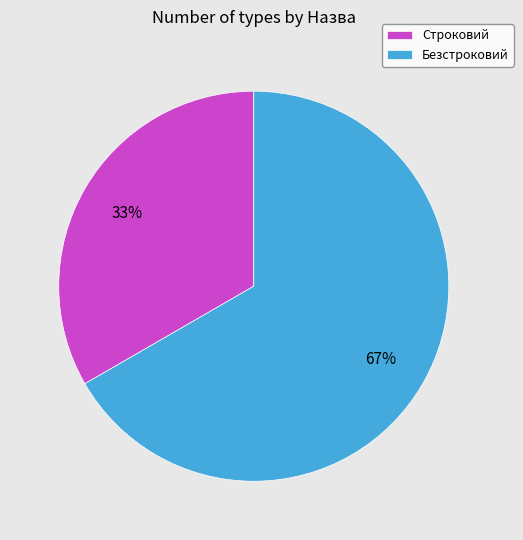

To the nearest percent, what is the average slice percentage?

50%